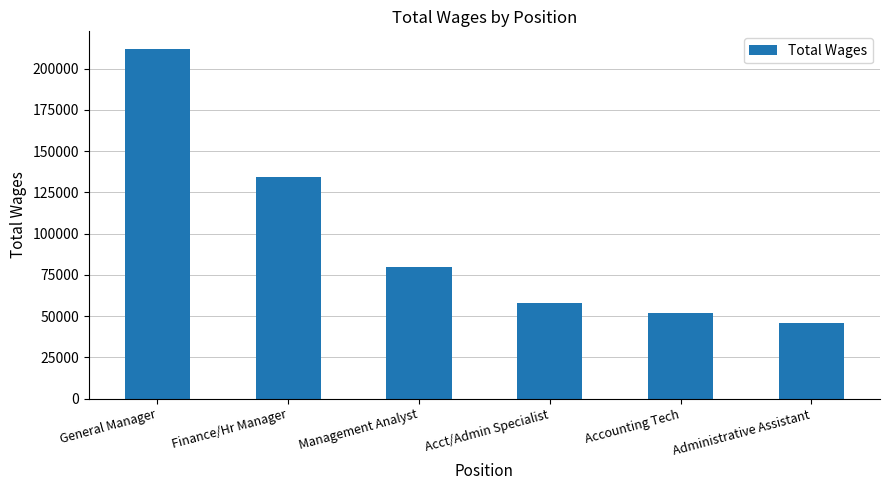

The chart shows a value of 211998 at General Manager. True or false?

True